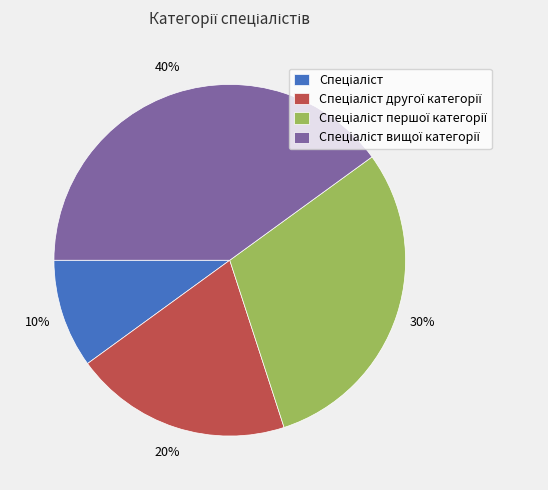

To the nearest percent, what is the average slice percentage?

25%